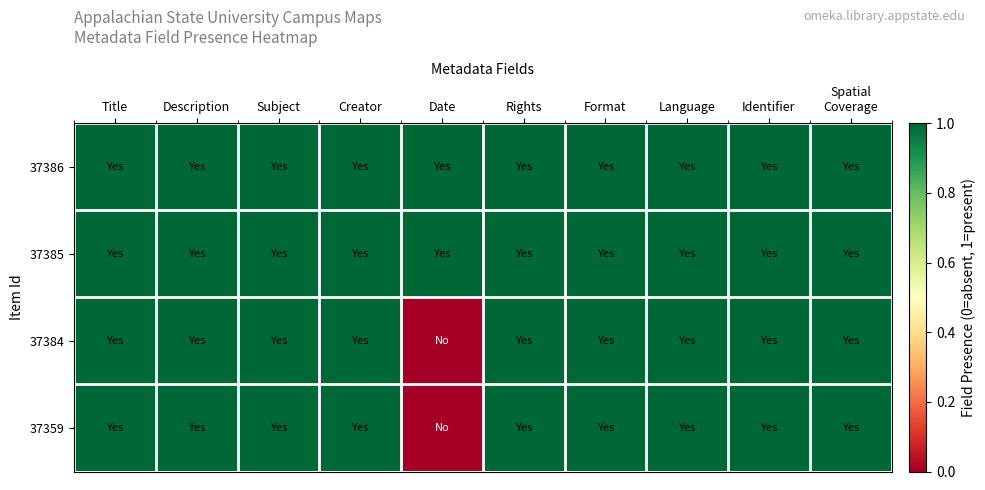

How many data points does each series have?

10